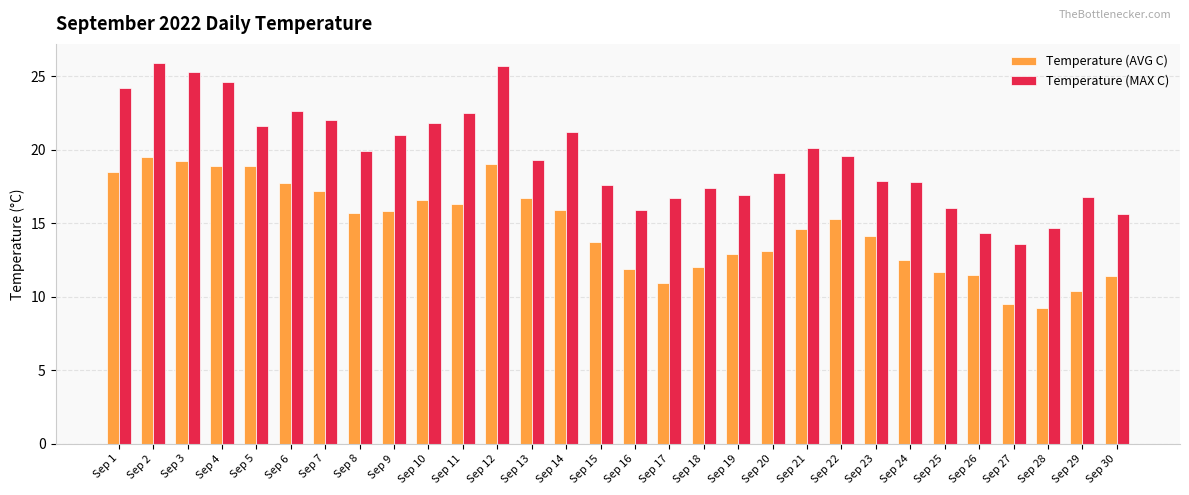

What is the sum of the Temperature (AVG C) values at Sep 1 and Sep 22?

33.8